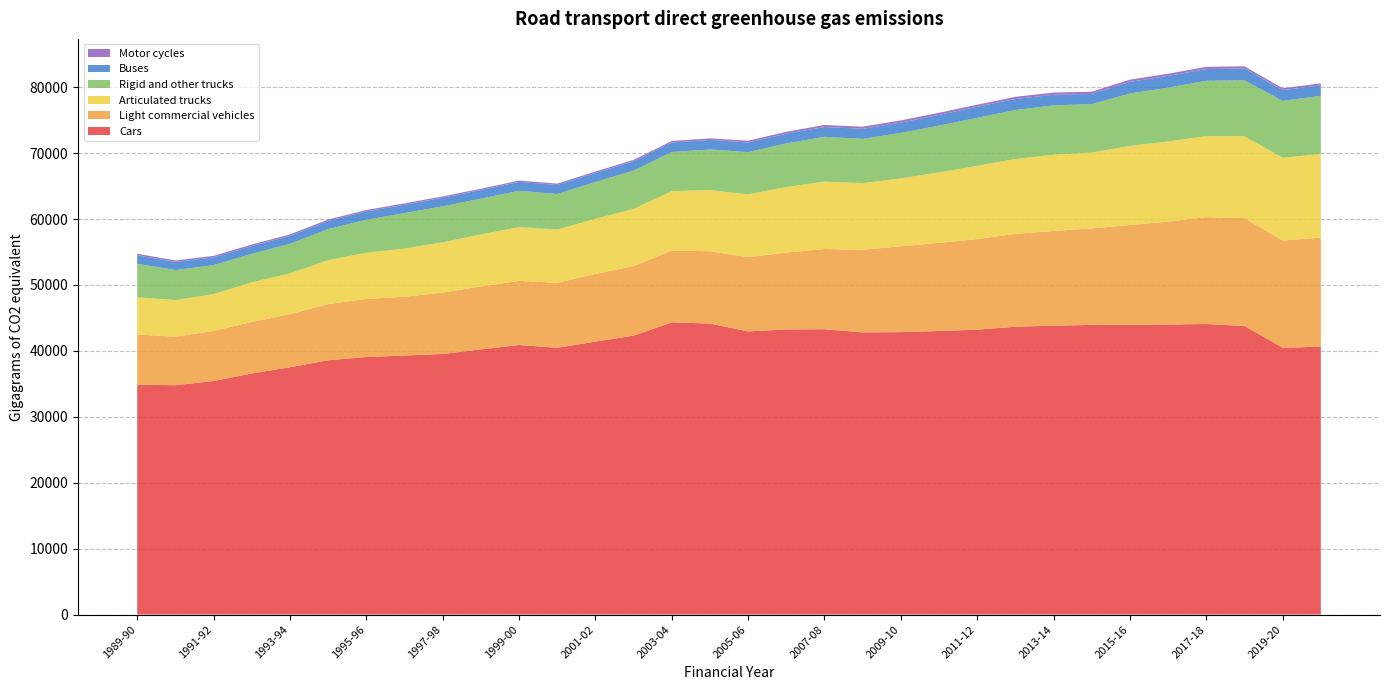

Reading left to right, extract all data points from this chart.

Cars: 1989-90=34878.2	1990-91=34795.3	1991-92=35432.7	1992-93=36576.0	1993-94=37521.2	1994-95=38580.0	1995-96=39068.9	1996-97=39300.9	1997-98=39531.7	1998-99=40227.9	1999-00=40894.8	2000-01=40474.2	2001-02=41408.3	2002-03=42310.2	2003-04=44333.2	2004-05=44145.0	2005-06=42960.9	2006-07=43258.7	2007-08=43288.5	2008-09=42809.9	2009-10=42848.2	2010-11=43019.3	2011-12=43222.5	2012-13=43674.1	2013-14=43828.2	2014-15=43940.6	2015-16=43969.6	2016-17=44000.4	2017-18=44078.4	2018-19=43782.7	2019-20=40489.7	2020-21=40633.1
Light commercial vehicles: 1989-90=7619.2	1990-91=7365.4	1991-92=7590.1	1992-93=7816.9	1993-94=8048.8	1994-95=8517.7	1995-96=8816.2	1996-97=8910.1	1997-98=9310.2	1998-99=9540.0	1999-00=9730.9	2000-01=9853.0	2001-02=10270.7	2002-03=10560.8	2003-04=10908.5	2004-05=10968.1	2005-06=11261.7	2006-07=11659.2	2007-08=12171.8	2008-09=12525.7	2009-10=13022.6	2010-11=13369.1	2011-12=13732.3	2012-13=14075.1	2013-14=14365.5	2014-15=14641.8	2015-16=15128.4	2016-17=15614.7	2017-18=16208.8	2018-19=16350.9	2019-20=16246.6	2020-21=16555.1
Articulated trucks: 1989-90=5628.8	1990-91=5544.4	1991-92=5592.0	1992-93=6008.1	1993-94=6187.3	1994-95=6658.4	1995-96=7002.8	1996-97=7312.3	1997-98=7625.7	1998-99=7891.4	1999-00=8147.7	2000-01=8079.5	2001-02=8358.0	2002-03=8667.6	2003-04=8993.1	2004-05=9285.2	2005-06=9517.1	2006-07=9937.7	2007-08=10214.1	2008-09=10114.8	2009-10=10292.3	2010-11=10689.4	2011-12=11107.3	2012-13=11365.4	2013-14=11574.5	2014-15=11506.0	2015-16=11996.3	2016-17=12151.3	2017-18=12285.3	2018-19=12428.2	2019-20=12553.5	2020-21=12695.3
Rigid and other trucks: 1989-90=5098.7	1990-91=4560.1	1991-92=4393.0	1992-93=4331.7	1993-94=4482.9	1994-95=4723.1	1995-96=4999.3	1996-97=5381.4	1997-98=5460.6	1998-99=5428.5	1999-00=5516.5	2000-01=5393.0	2001-02=5586.6	2002-03=5810.2	2003-04=5937.3	2004-05=6157.3	2005-06=6410.5	2006-07=6616.4	2007-08=6800.4	2008-09=6710.3	2009-10=6898.7	2010-11=7093.2	2011-12=7288.8	2012-13=7427.2	2013-14=7479.7	2014-15=7338.6	2015-16=7950.2	2016-17=8166.8	2017-18=8403.7	2018-19=8477.2	2019-20=8630.3	2020-21=8822.4
Buses: 1989-90=1265.8	1990-91=1224.3	1991-92=1182.0	1992-93=1173.2	1993-94=1204.9	1994-95=1228.3	1995-96=1265.6	1996-97=1268.3	1997-98=1296.8	1998-99=1309.8	1999-00=1345.6	2000-01=1367.6	2001-02=1367.1	2002-03=1415.9	2003-04=1435.2	2004-05=1439.9	2005-06=1469.7	2006-07=1472.2	2007-08=1485.1	2008-09=1523.8	2009-10=1563.8	2010-11=1623.3	2011-12=1680.4	2012-13=1670.9	2013-14=1609.1	2014-15=1553.4	2015-16=1762.5	2016-17=1771.0	2017-18=1779.5	2018-19=1801.0	2019-20=1631.1	2020-21=1582.0
Motor cycles: 1989-90=251.4	1990-91=226.3	1991-92=226.0	1992-93=226.4	1993-94=223.0	1994-95=220.8	1995-96=213.8	1996-97=213.1	1997-98=205.0	1998-99=197.2	1999-00=199.7	2000-01=205.7	2001-02=218.3	2002-03=214.3	2003-04=225.5	2004-05=243.2	2005-06=264.7	2006-07=287.9	2007-08=310.5	2008-09=326.7	2009-10=337.2	2010-11=329.9	2011-12=319.8	2012-13=325.2	2013-14=330.2	2014-15=333.1	2015-16=336.8	2016-17=337.1	2017-18=334.3	2018-19=330.8	2019-20=288.2	2020-21=298.7